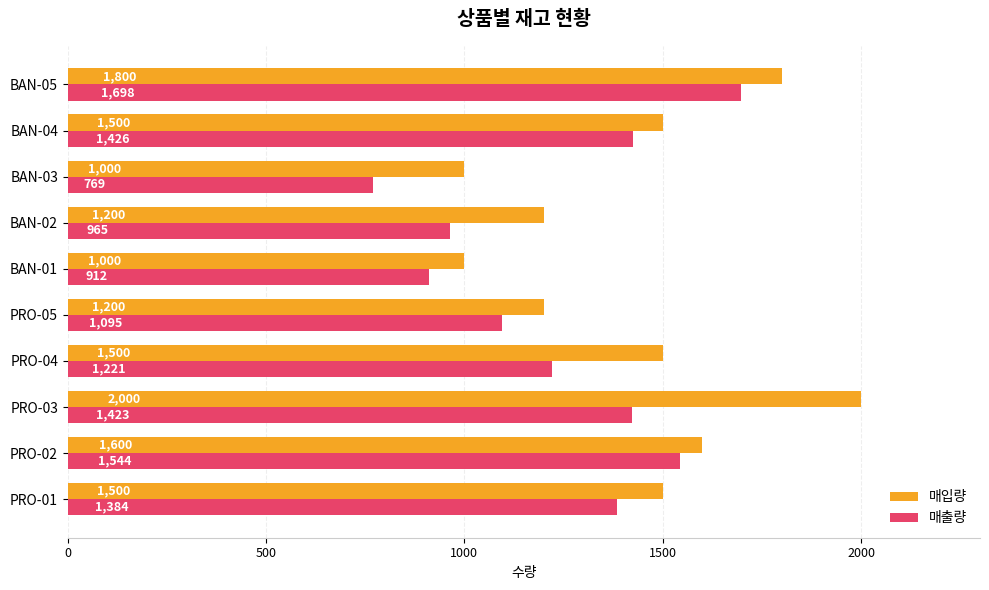

What is the sum of all 매입량 values?

14300